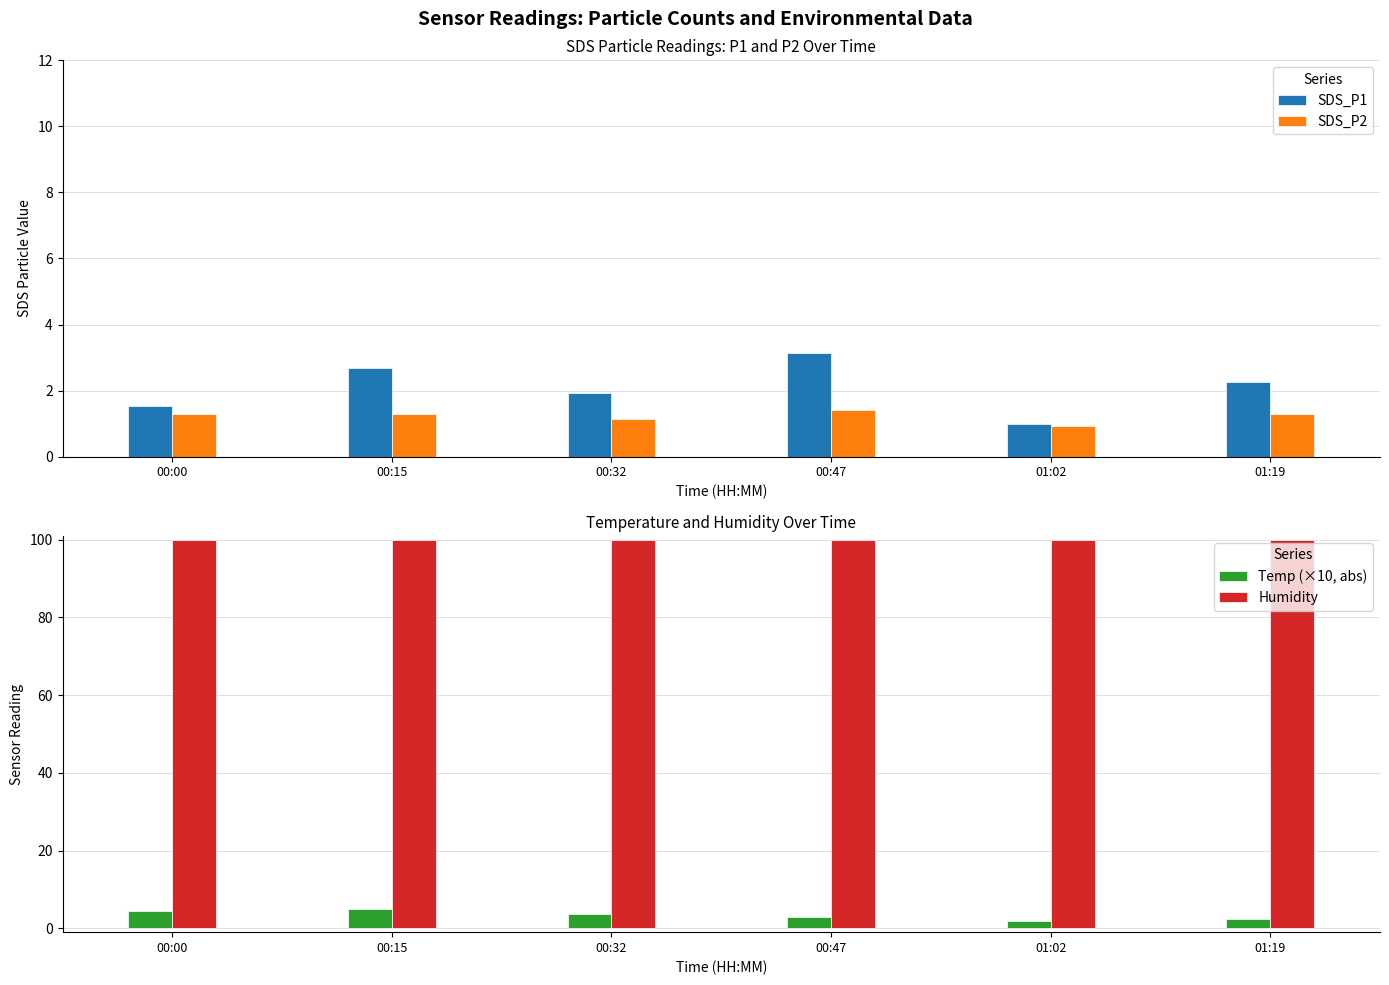

What is the total value across all series at 01:02?

103.8